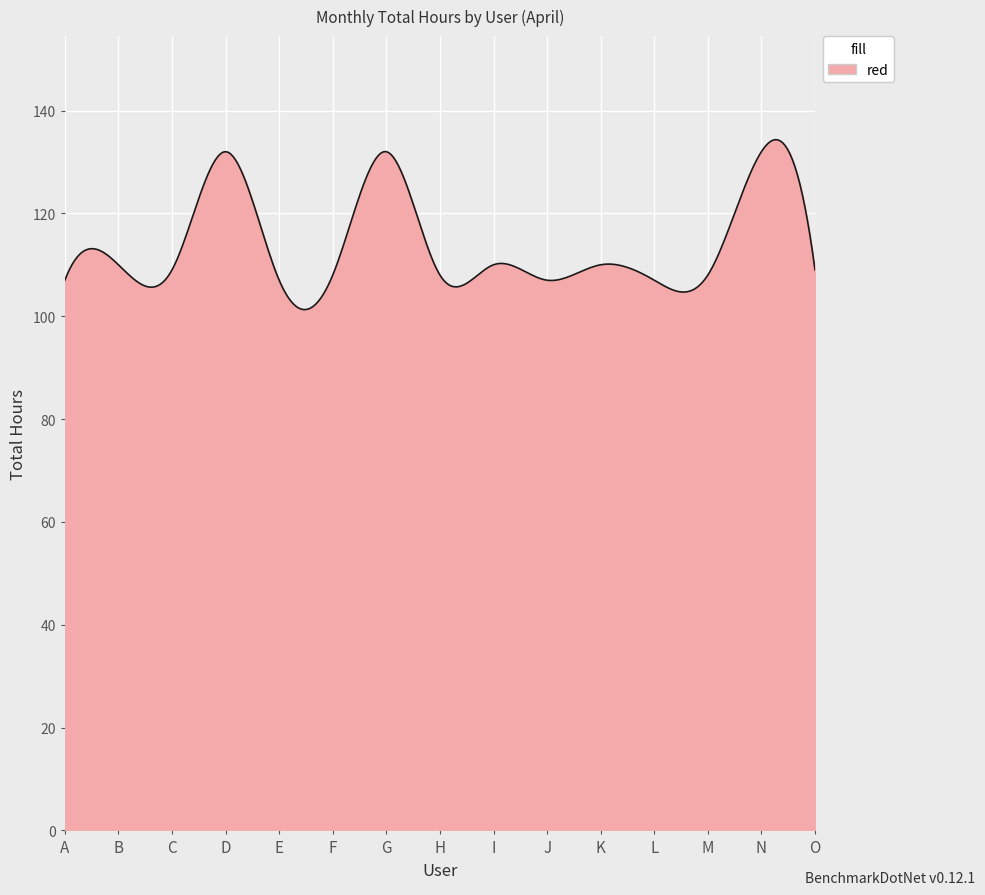

What is the minimum value shown in the chart?

101.3